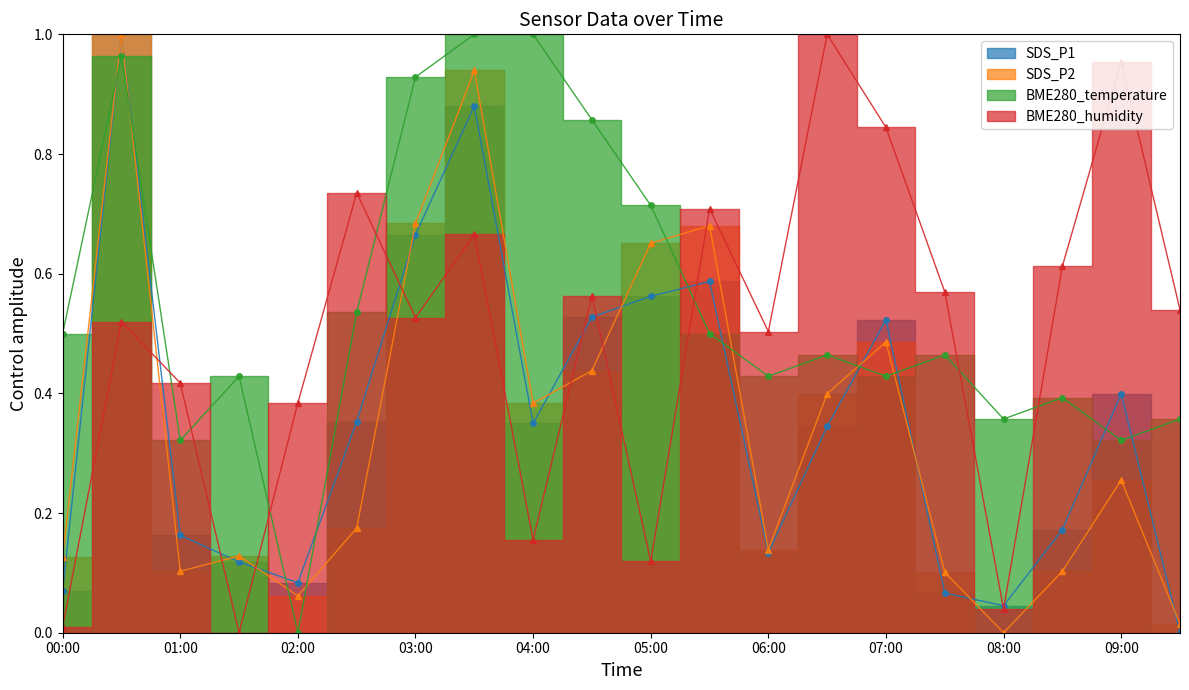

Reading left to right, list all the values displayed in this chart.

SDS_P1: 0.1	1.0	0.2	0.1	0.1	0.4	0.7	0.9	0.3	0.5	0.6	0.6	0.1	0.3	0.5	0.1	0.0	0.2	0.4	0.0
SDS_P2: 0.1	1.0	0.1	0.1	0.1	0.2	0.7	0.9	0.4	0.4	0.7	0.7	0.1	0.4	0.5	0.1	0.0	0.1	0.3	0.0
BME280_temperature: 0.5	1.0	0.3	0.4	0.0	0.5	0.9	1.0	1.0	0.9	0.7	0.5	0.4	0.5	0.4	0.5	0.4	0.4	0.3	0.4
BME280_humidity: 0.0	0.5	0.4	0.0	0.4	0.7	0.5	0.7	0.2	0.6	0.1	0.7	0.5	1.0	0.8	0.6	0.0	0.6	1.0	0.5